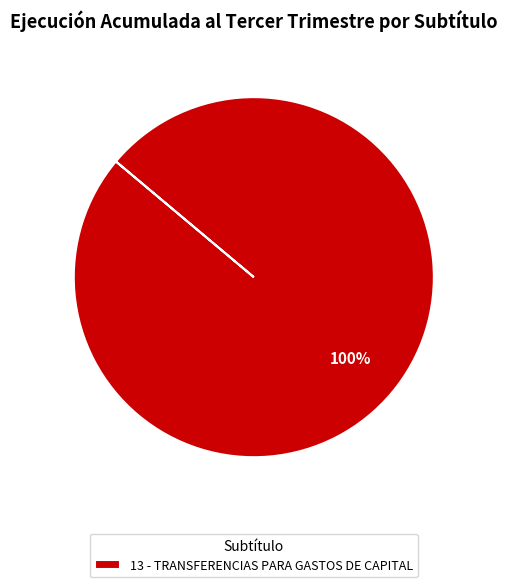

Which category accounts for the majority?

13 - TRANSFERENCIAS PARA GASTOS DE CAPITAL